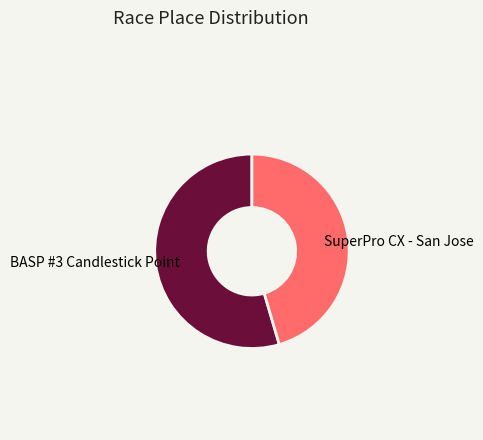

How many slices are in this pie chart?

2